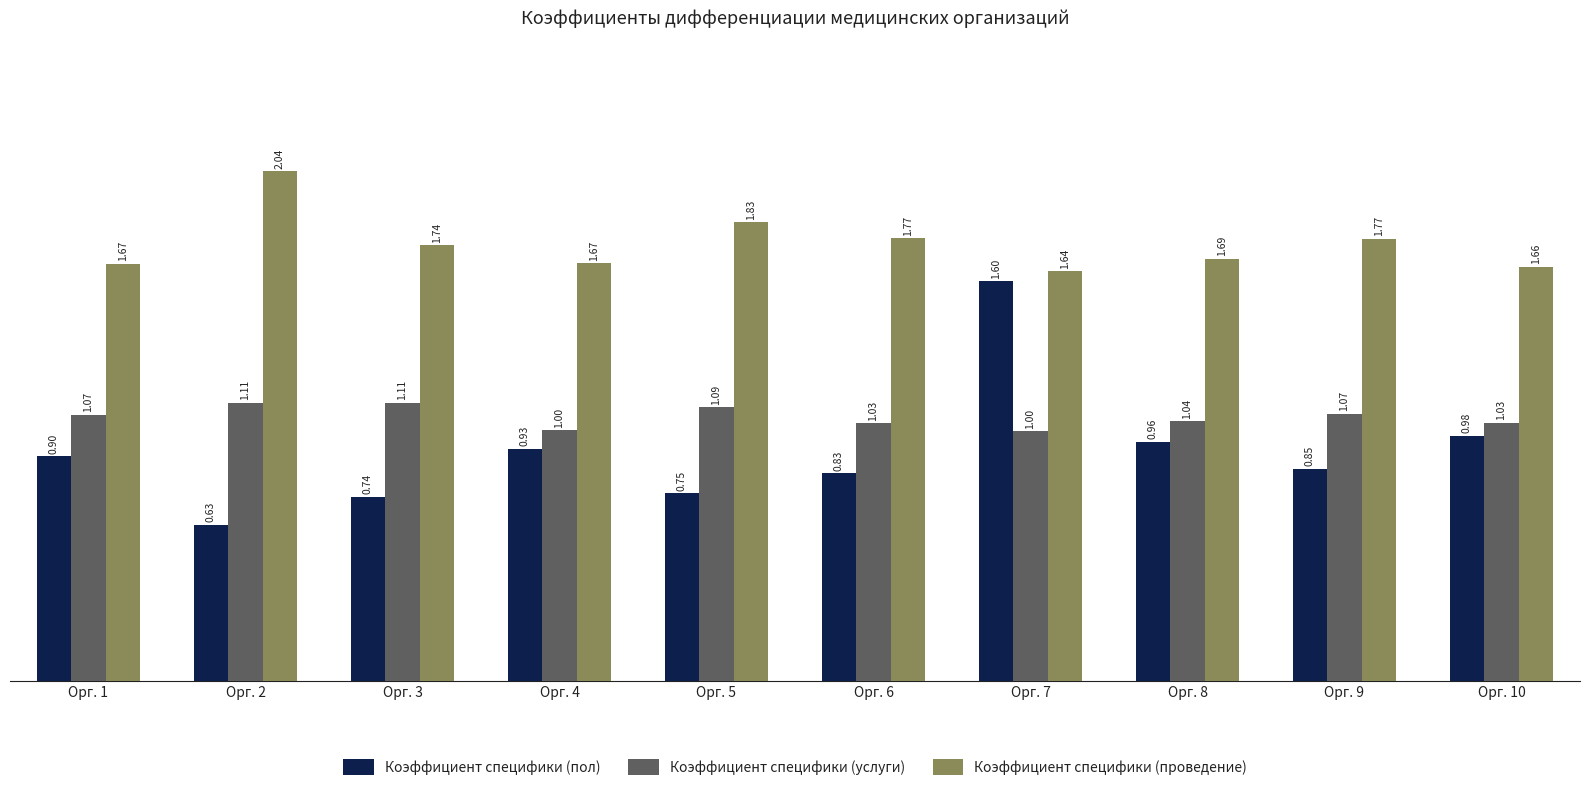

At which label is Коэффициент специфики (пол) closest to 1?

Орг. 10